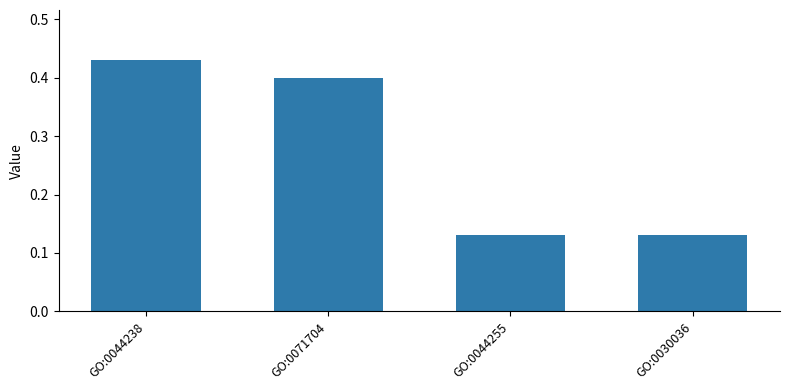

Which category has the highest value across all series?

GO:0044238